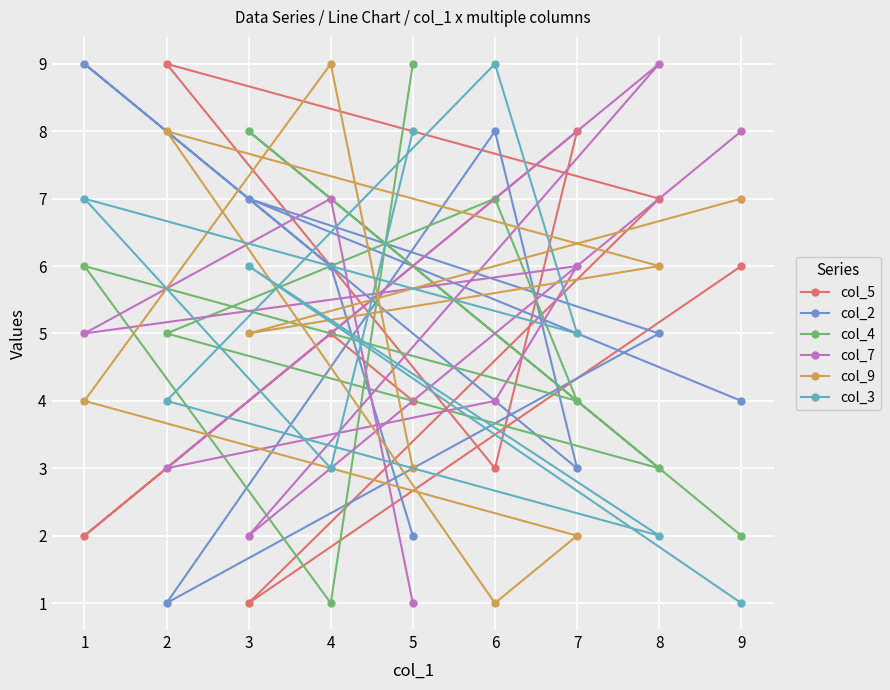

Reading left to right, what are all the values shown in this chart?

col_5: 1=2	2=9	3=1	4=5	5=4	6=3	7=8	8=7	9=6
col_2: 1=9	2=1	3=7	4=6	5=2	6=8	7=3	8=5	9=4
col_4: 1=6	2=5	3=8	4=1	5=9	6=7	7=4	8=3	9=2
col_7: 1=5	2=3	3=2	4=7	5=1	6=4	7=6	8=9	9=8
col_9: 1=4	2=8	3=5	4=9	5=3	6=1	7=2	8=6	9=7
col_3: 1=7	2=4	3=6	4=3	5=8	6=9	7=5	8=2	9=1